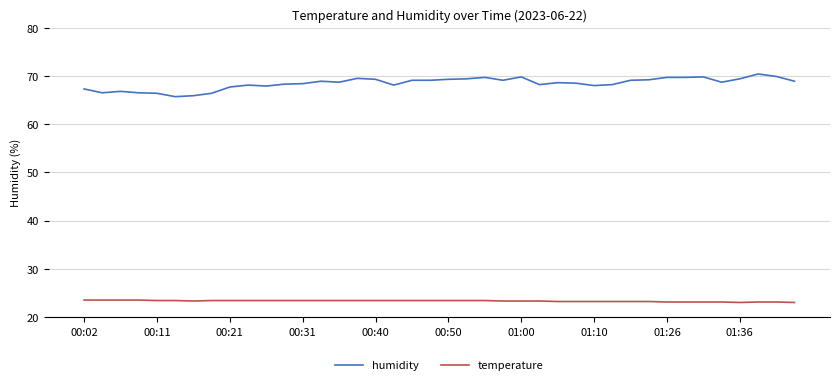

How many categories are shown in the chart?

40